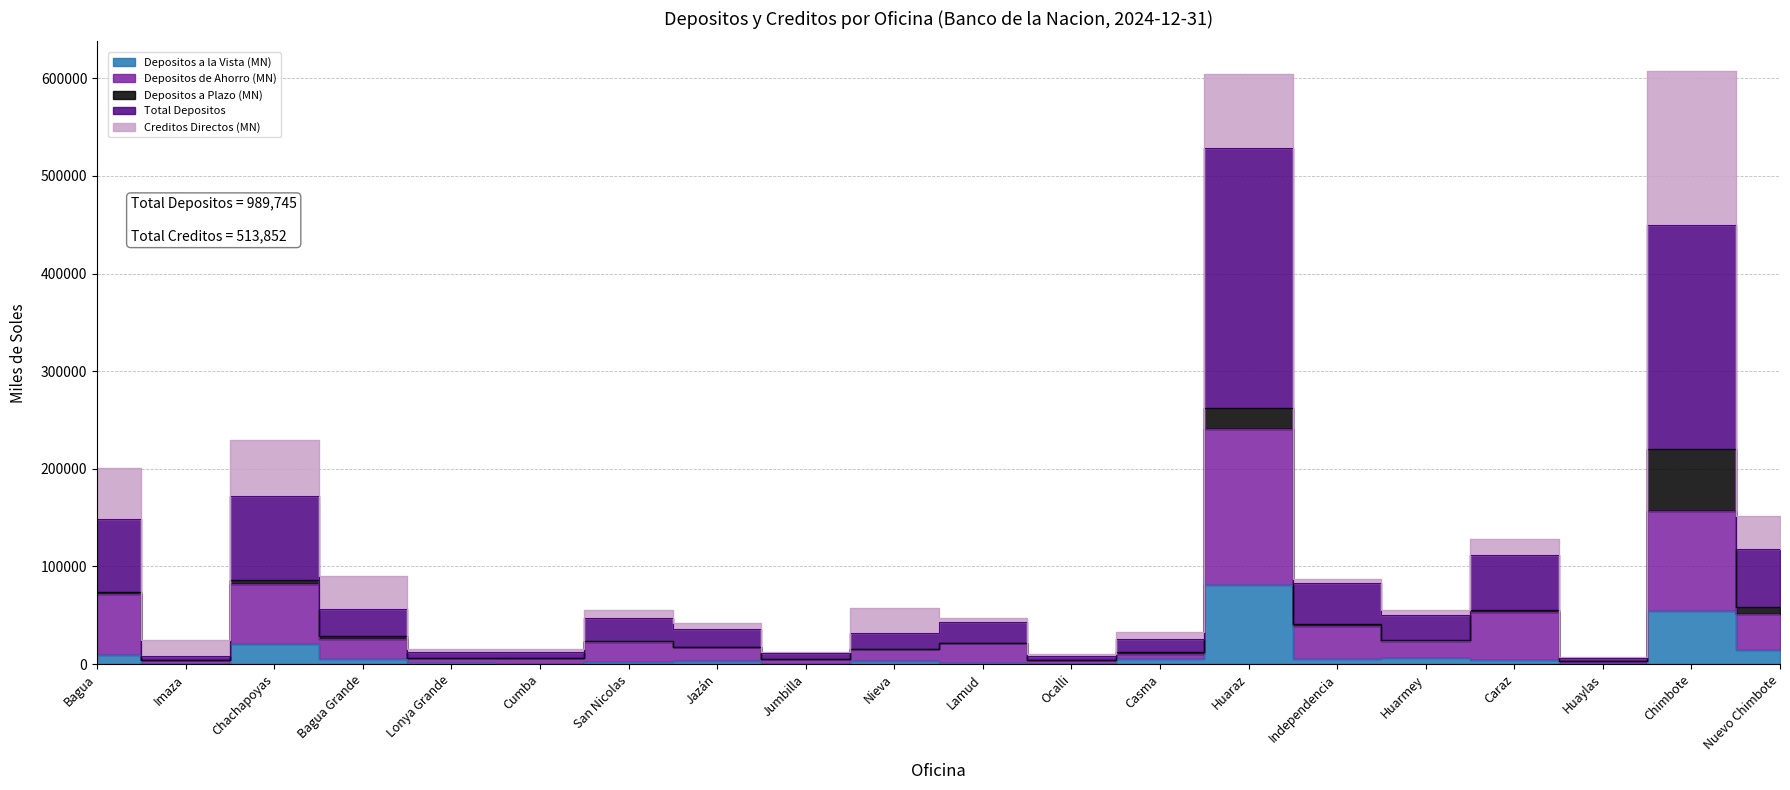

How many data points in Total Depositos are less than 46800?

10